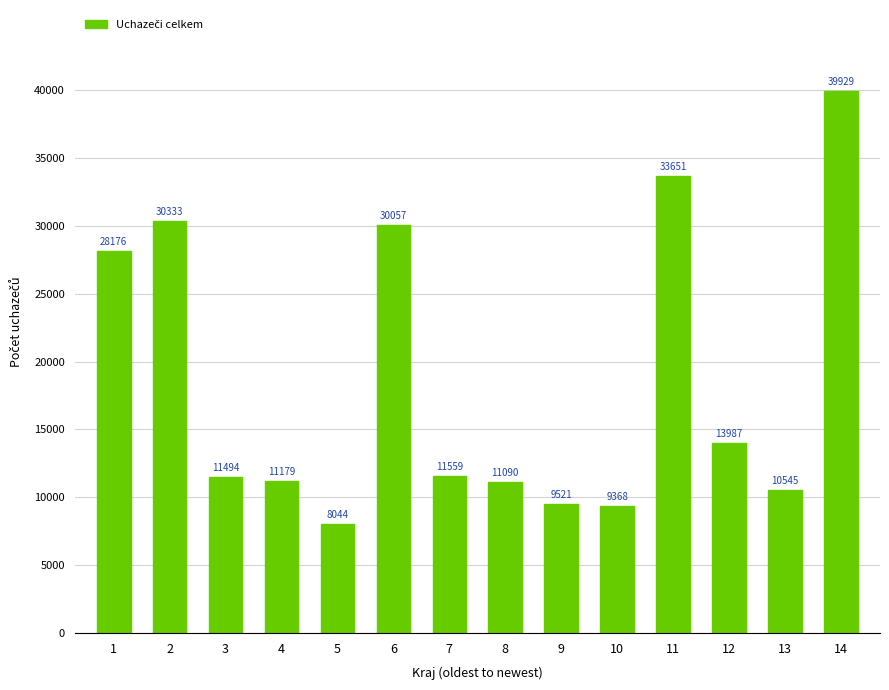

What is the approximate value at 10, to the nearest 10?

9370